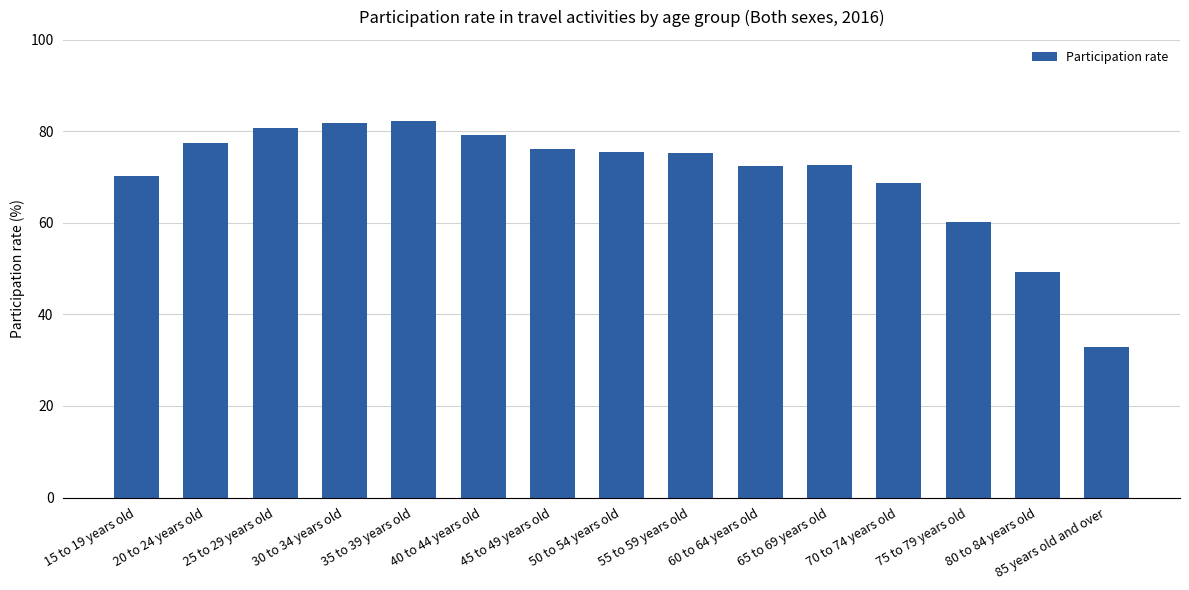

What value does the data have at 65 to 69 years old?

72.6